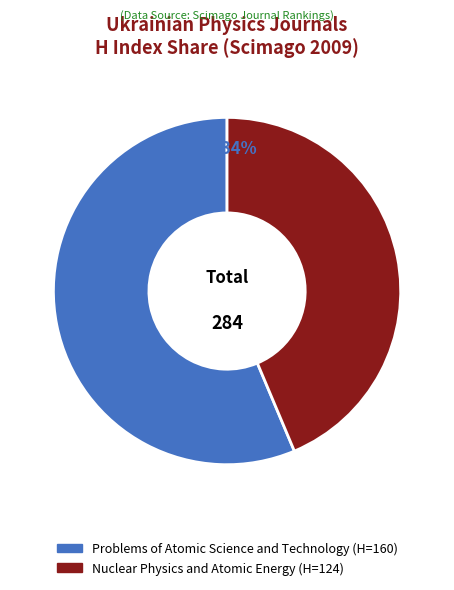

The Problems of Atomic Science and Technology slice represents 56% of the pie. True or false?

True